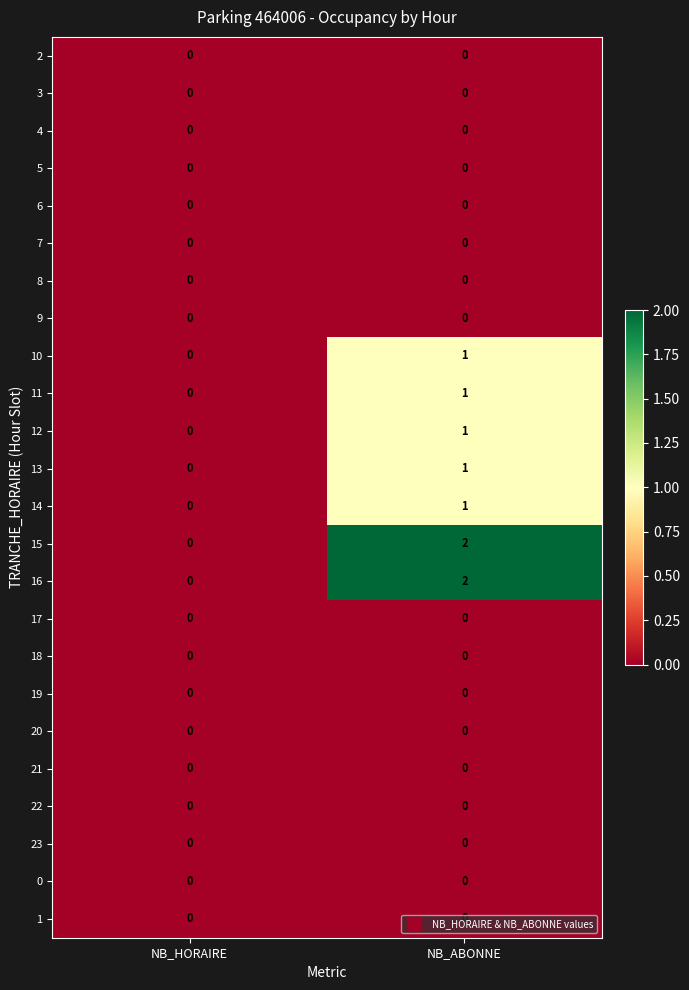

Is it true that 9 equals 0 at NB_ABONNE?

True